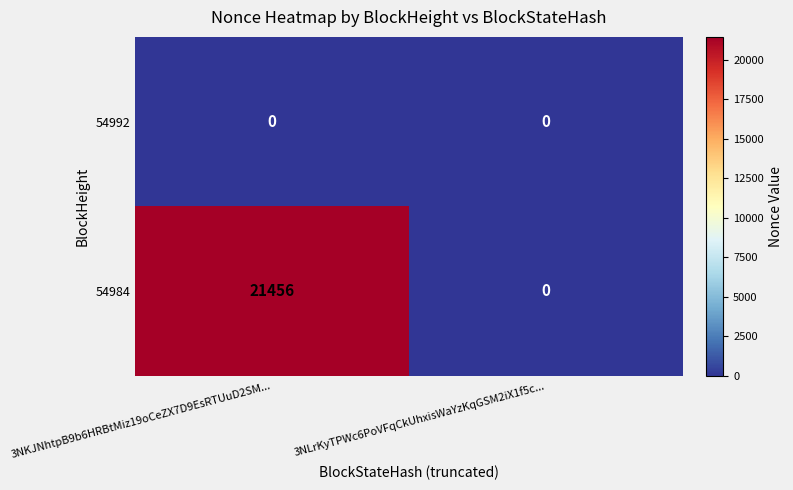

List the series in order of their overall mean, highest first.

54984, 54992